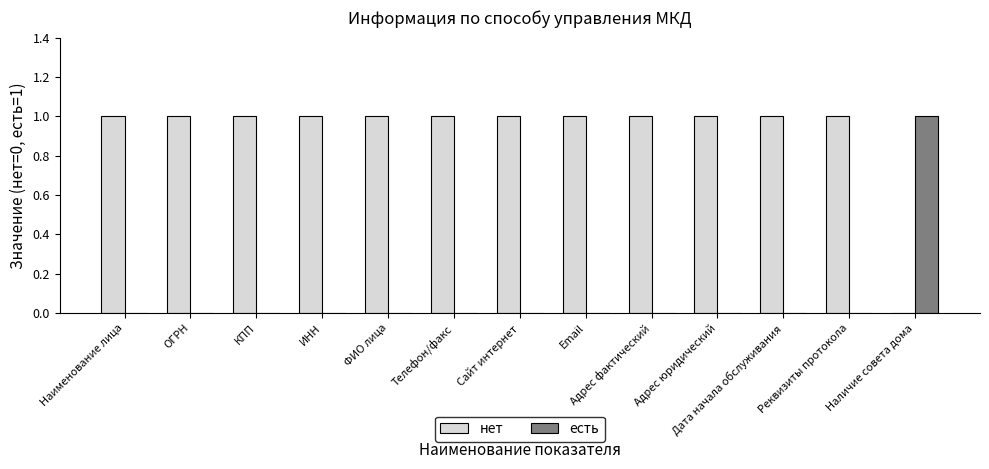

True or false: есть has a value of 0 at ИНН.

True